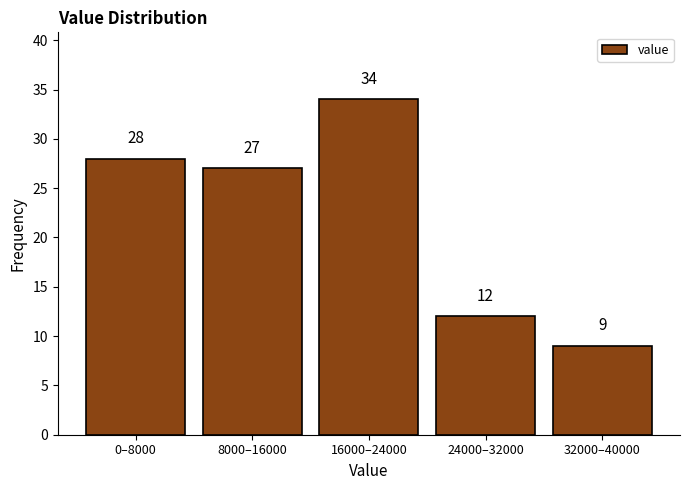

Reading right to left, list all the values displayed in this chart.

32000–40000=9	24000–32000=12	16000–24000=34	8000–16000=27	0–8000=28